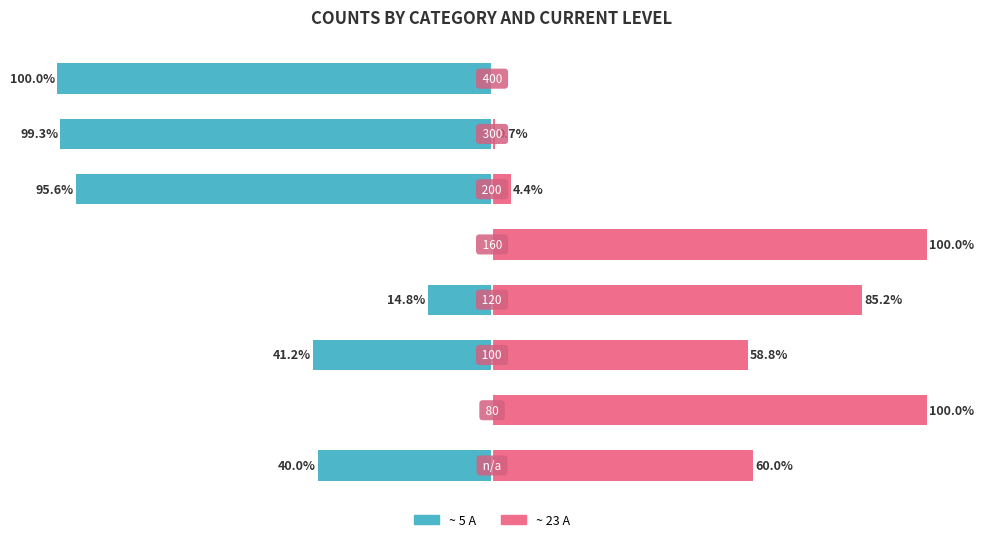

Reading right to left, extract all data points from this chart.

~ 5 A: 7=-100.0	6=-99.3	5=-95.6	4=0.0	3=-14.8	2=-41.2	1=0.0	0=-40.0
~ 23 A: 7=0.0	6=0.7	5=4.4	4=100.0	3=85.2	2=58.8	1=100.0	0=60.0